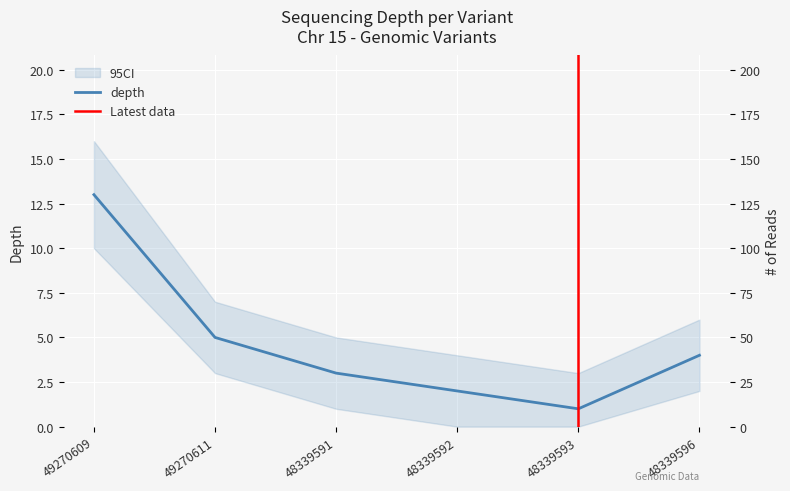

What is the label of the 1st point from the left?

49270609